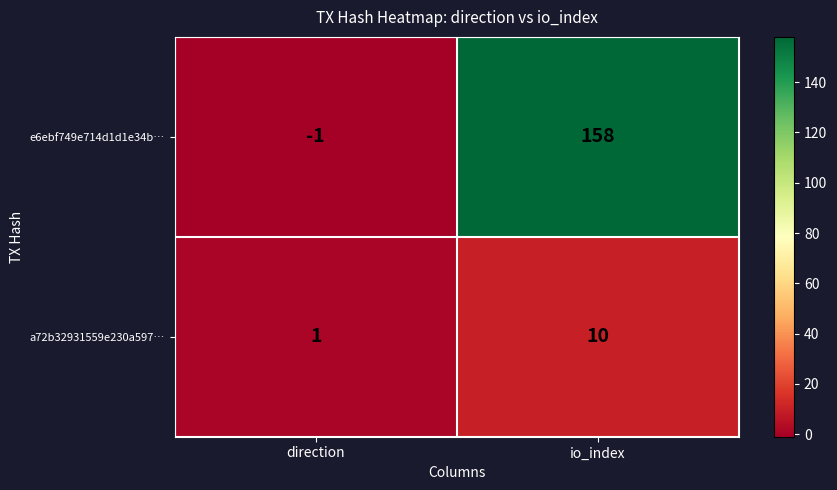

Where is a72b32931559e230a597… nearest to the value 5?

direction